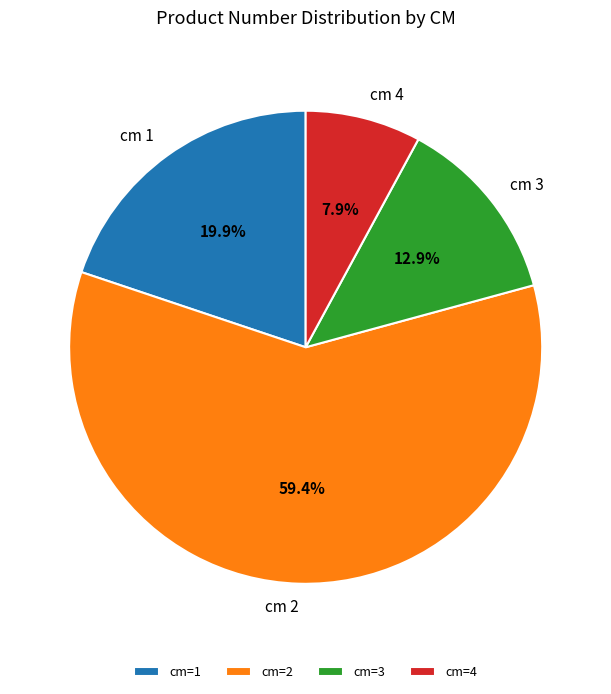

What is the total percentage of cm 1 and cm 4?

27.8%